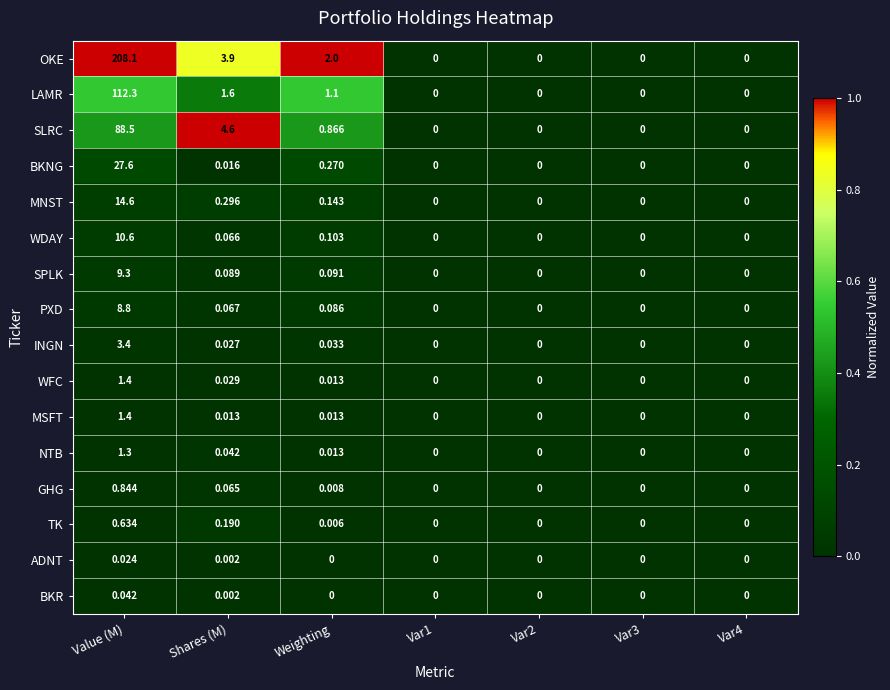

Which category has the highest value across all series?

Value (M)